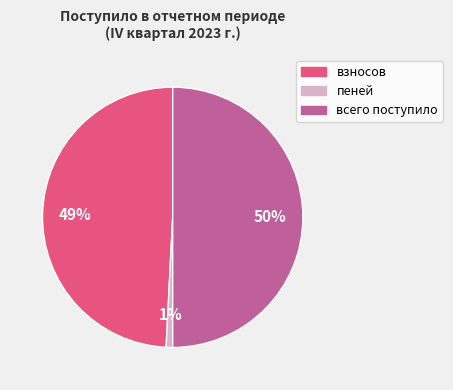

Approximately how many times larger is the value at взносов compared to всего поступило?

1.0